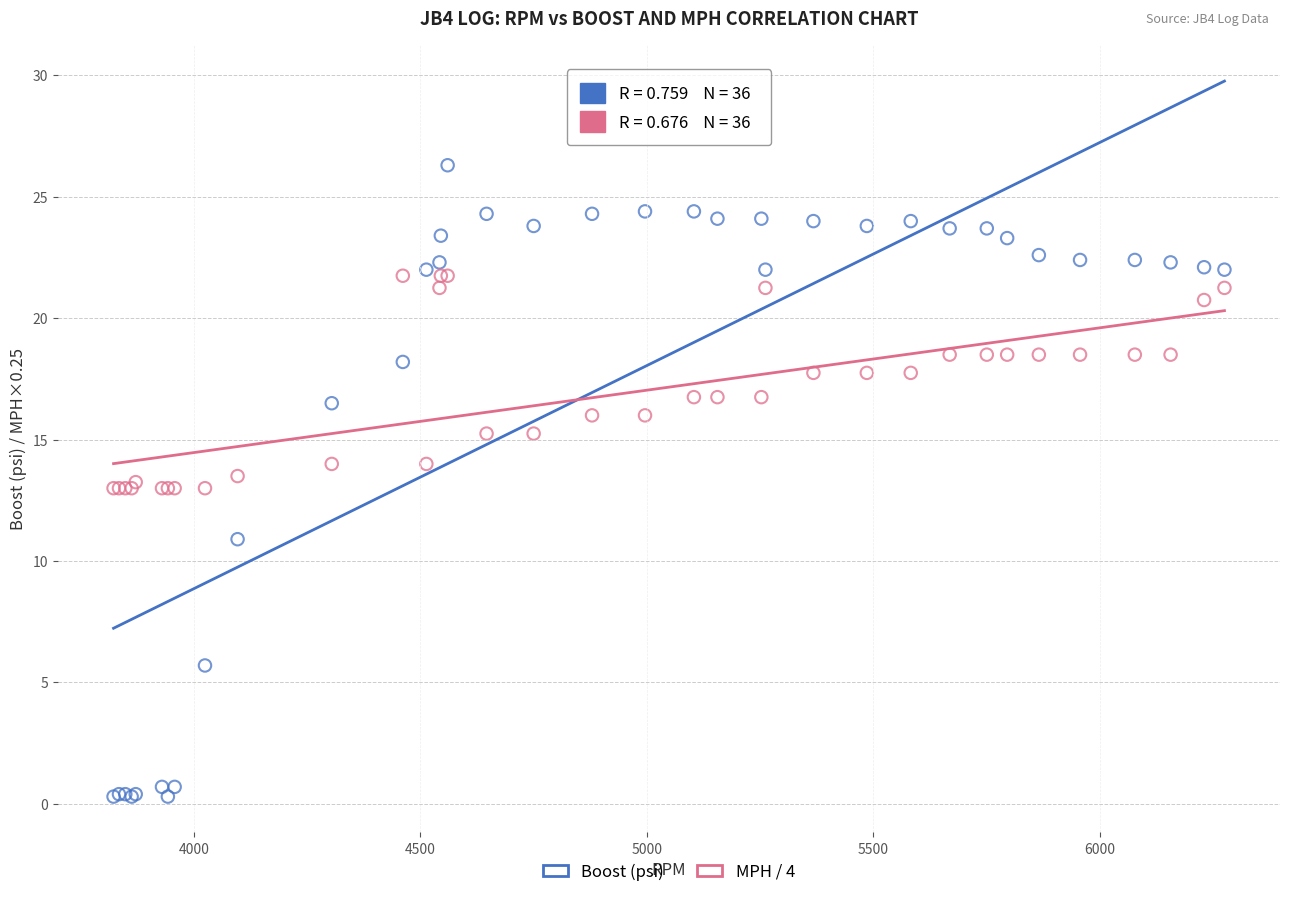

Which series has the largest Y range (max minus min)?

Boost (psi)